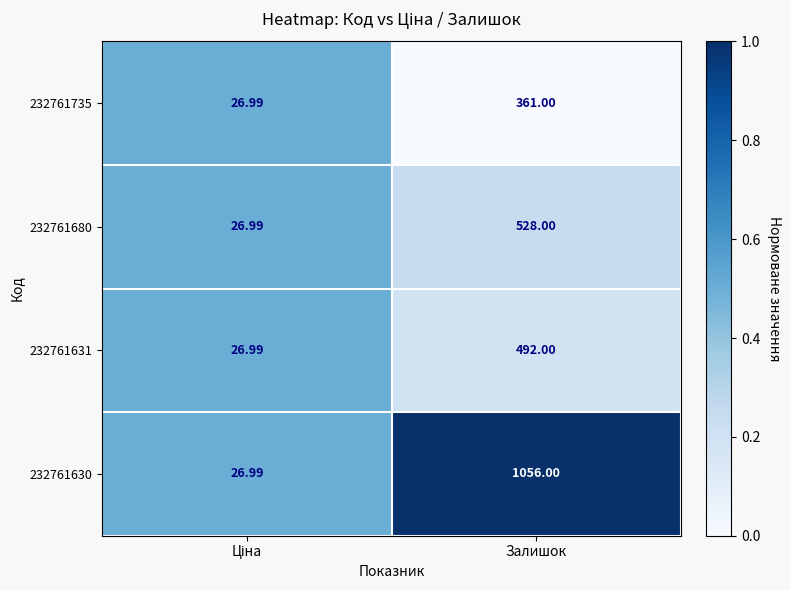

What is the greatest value displayed?

1056.0